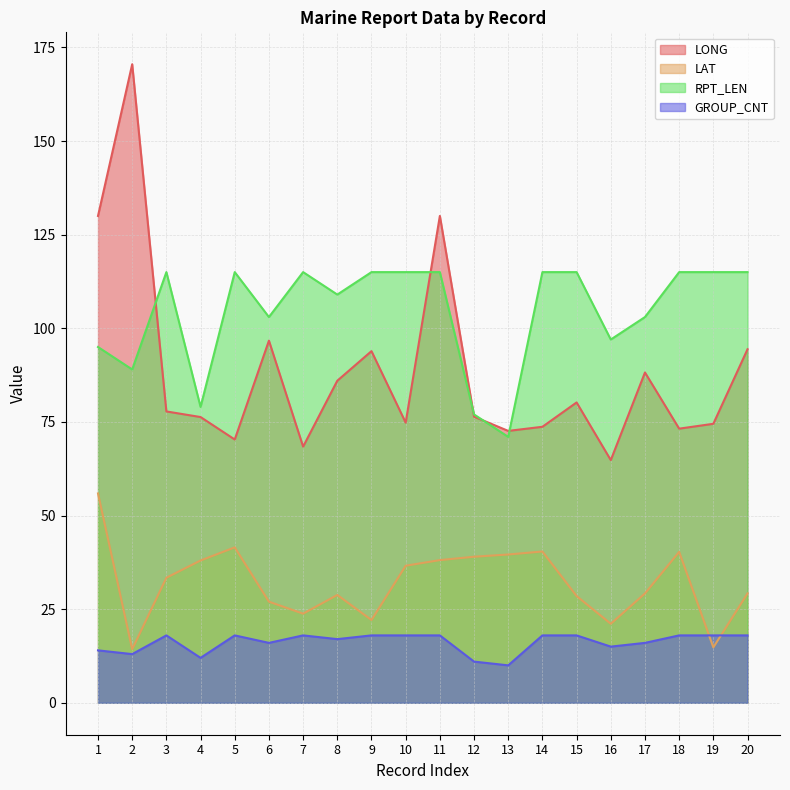

Is it true that LAT equals 47.5 at 15?

False